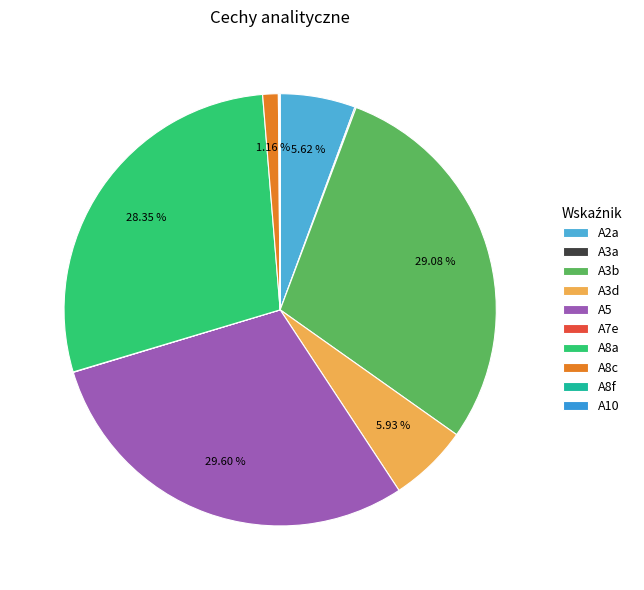

Is it true that A3d is 14% of the pie?

False